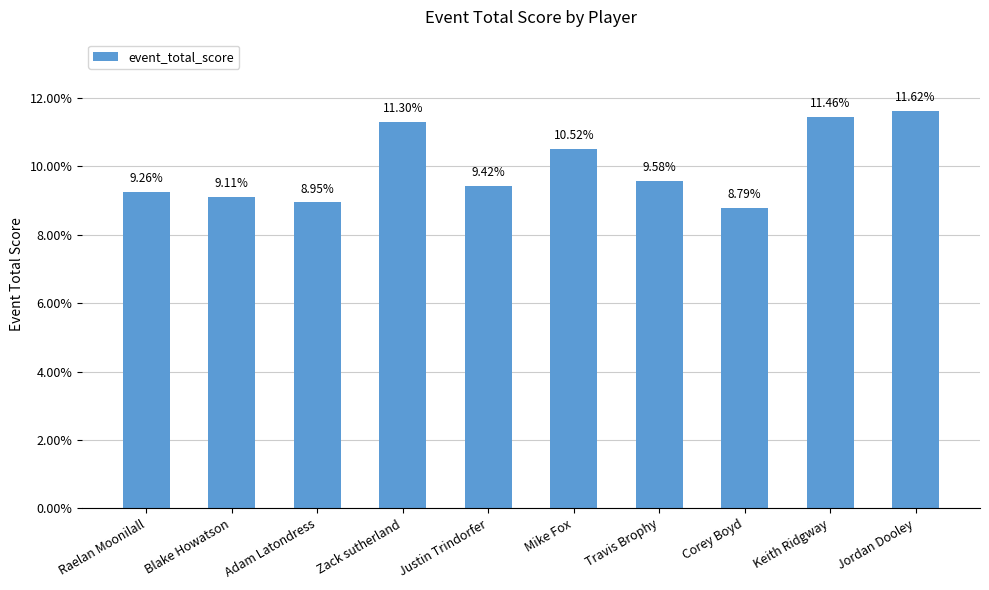

Reading left to right, transcribe all the data shown in this chart.

Raelan Moonilall=0.1	Blake Howatson=0.1	Adam Latondress=0.1	Zack sutherland=0.1	Justin Trindorfer=0.1	Mike Fox=0.1	Travis Brophy=0.1	Corey Boyd=0.1	Keith Ridgway=0.1	Jordan Dooley=0.1